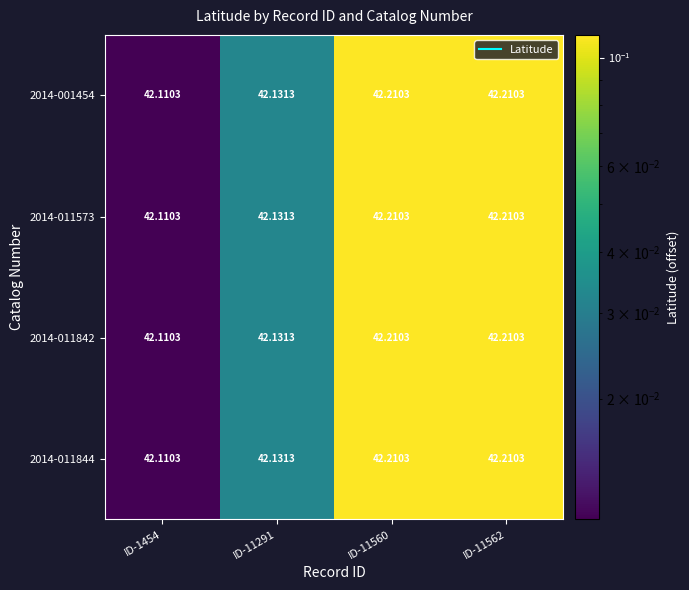

Is the value of 2014-001454 at ID-11291 greater than the value of 2014-011842 at ID-11562?

No